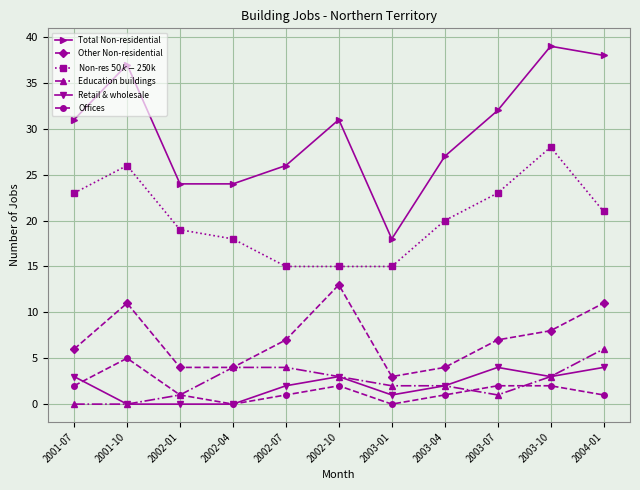

What is the label of the 11th point from the left?

2004-01